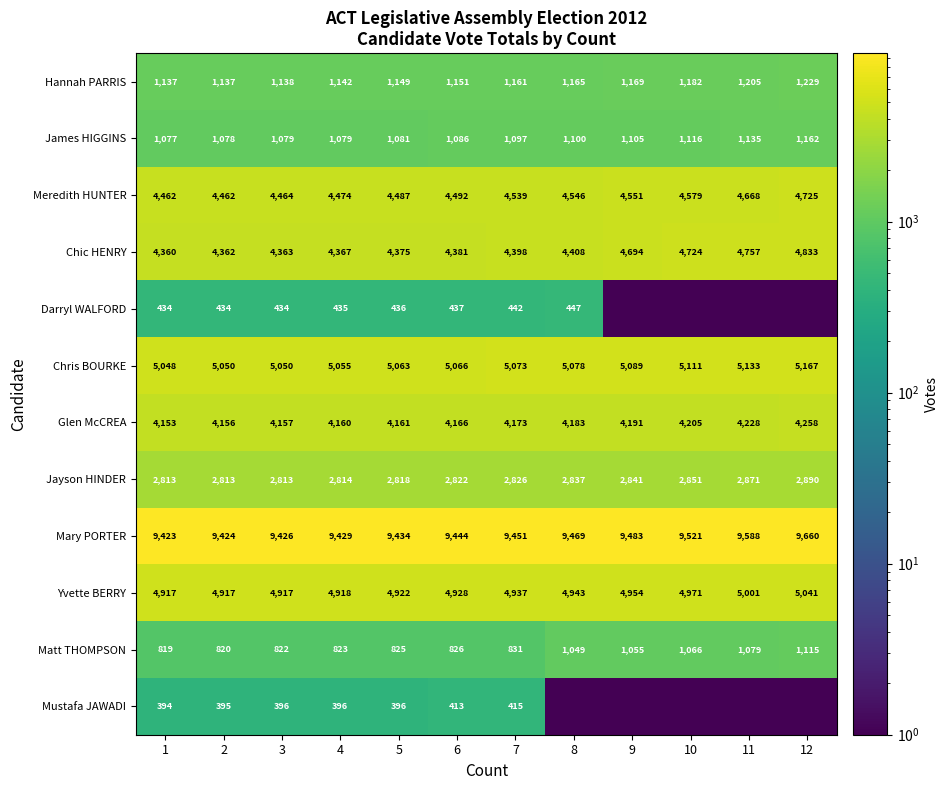

Count the number of data series in this chart.

12